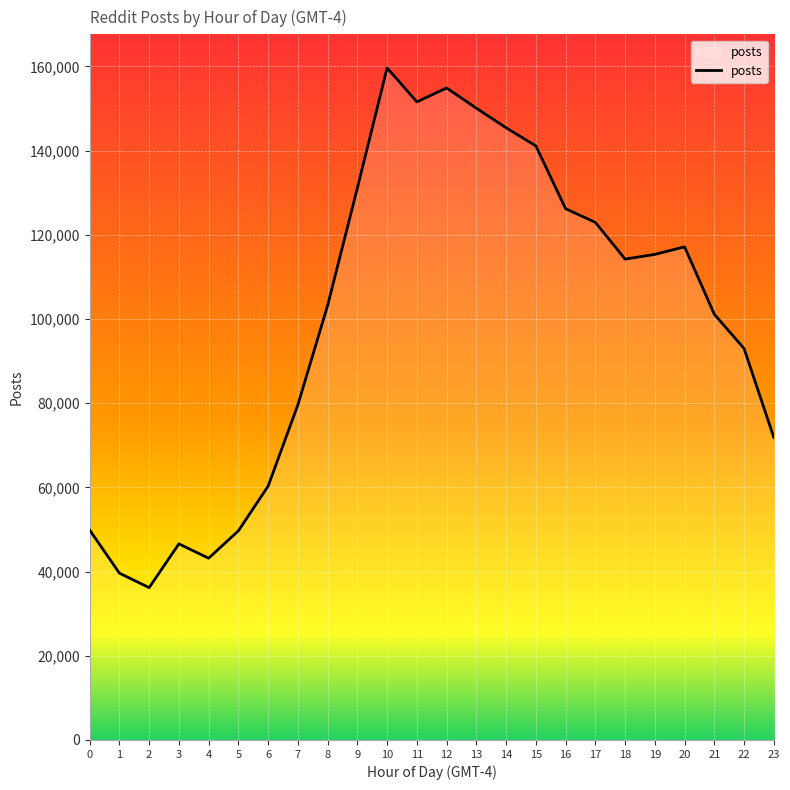

Read the value at 0, to the nearest 50.

49850